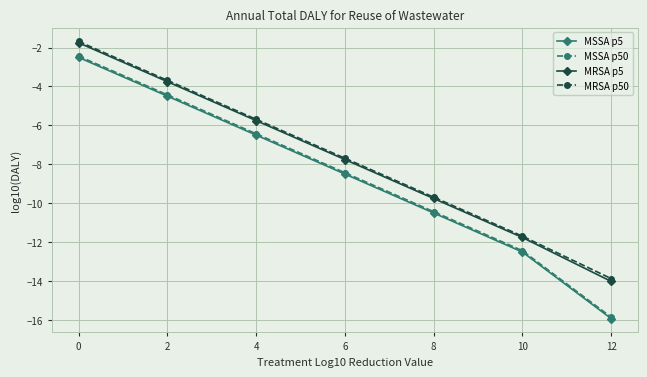

True or false: MSSA p5 and MSSA p50 cross at least once.

False